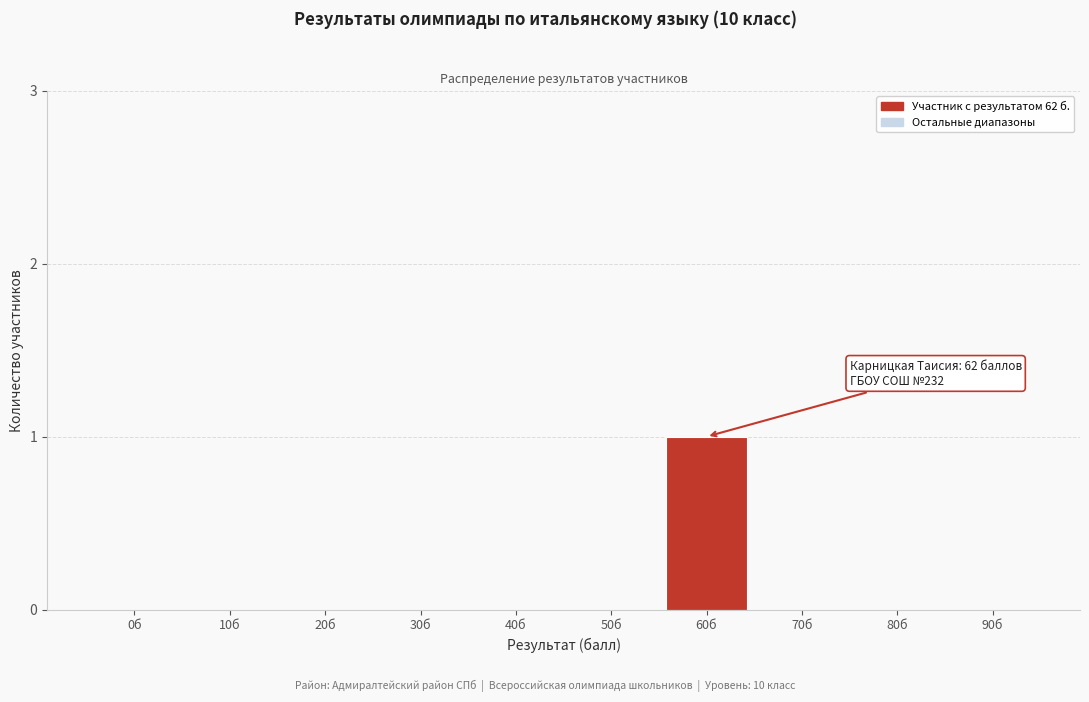

Reading left to right, list all the values displayed in this chart.

0б=0	10б=0	20б=0	30б=0	40б=0	50б=0	60б=1	70б=0	80б=0	90б=0